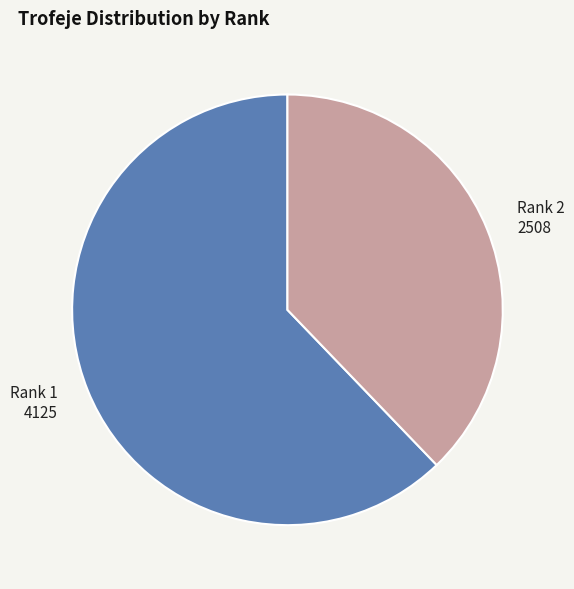

Which has a higher value, Rank 2 2508 or Rank 1 4125?

Rank 1 4125